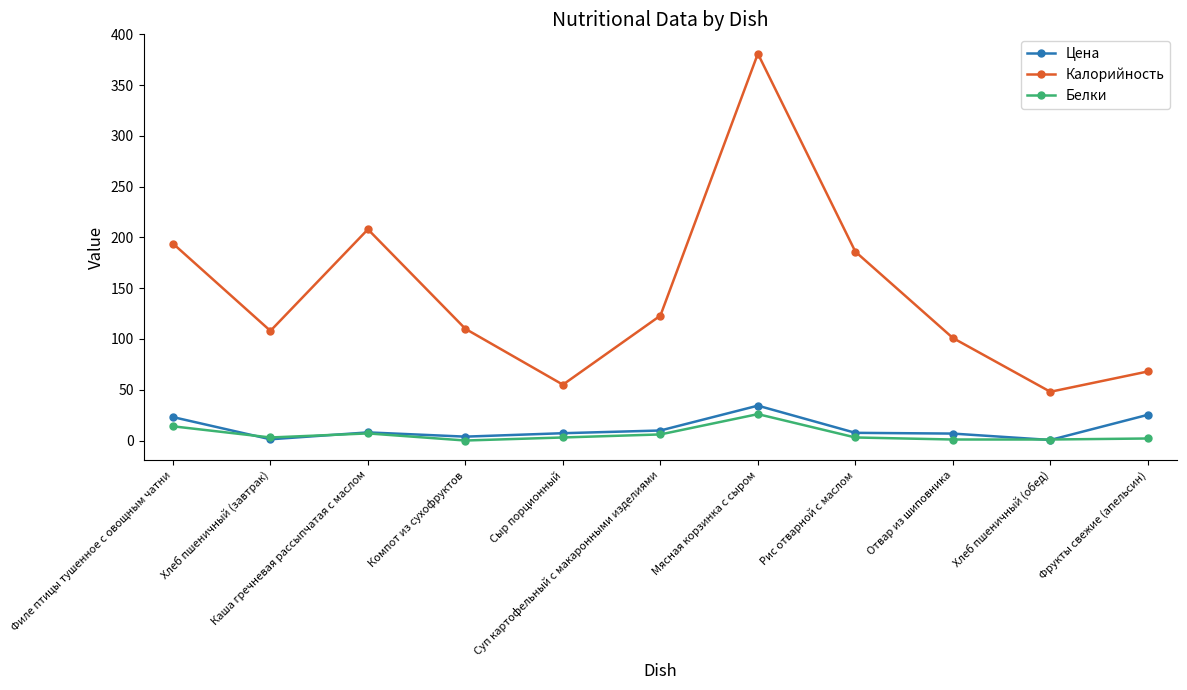

What is the maximum value shown in the chart?

381.0